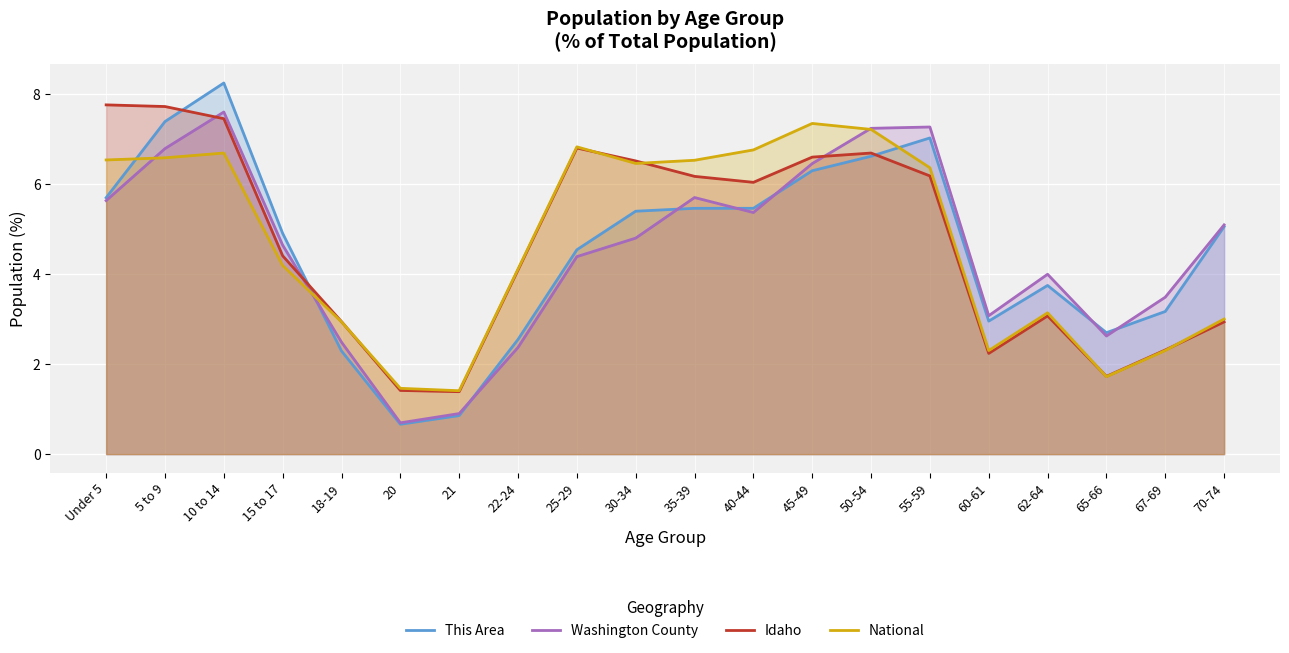

What is the value of the National point at the 10th from the left?

6.5